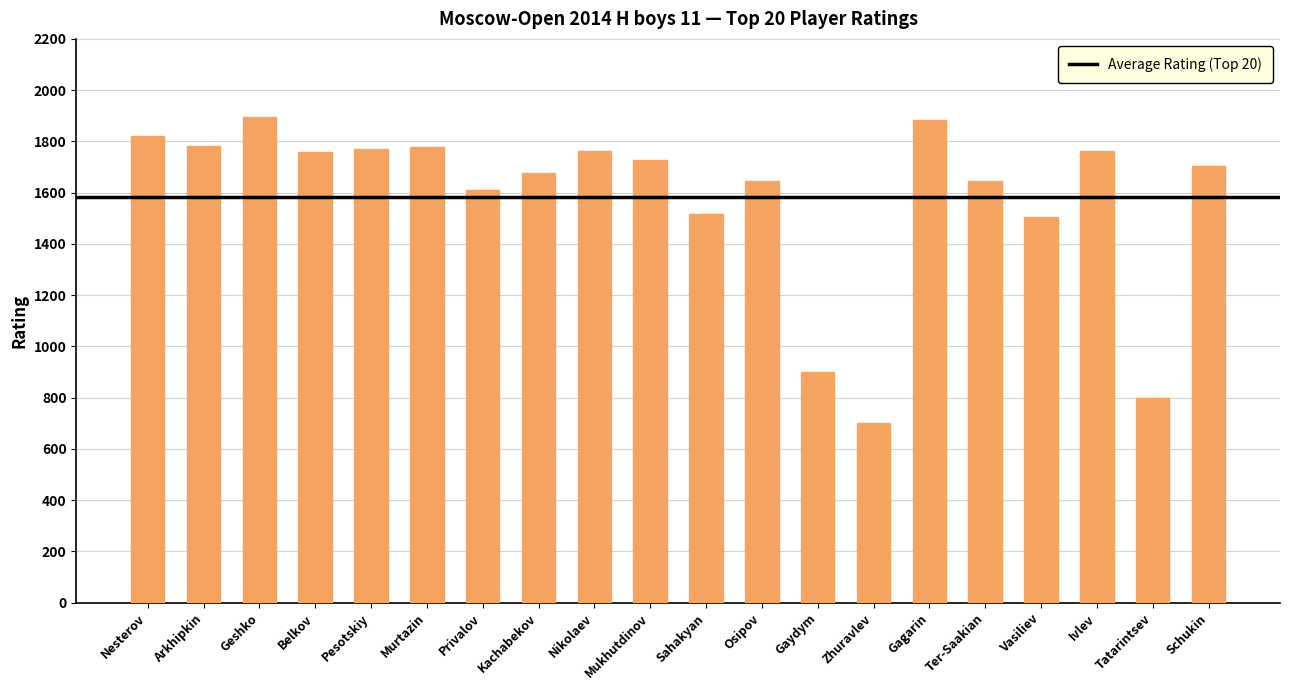

What is the value of the 7th bar from the left?

1611